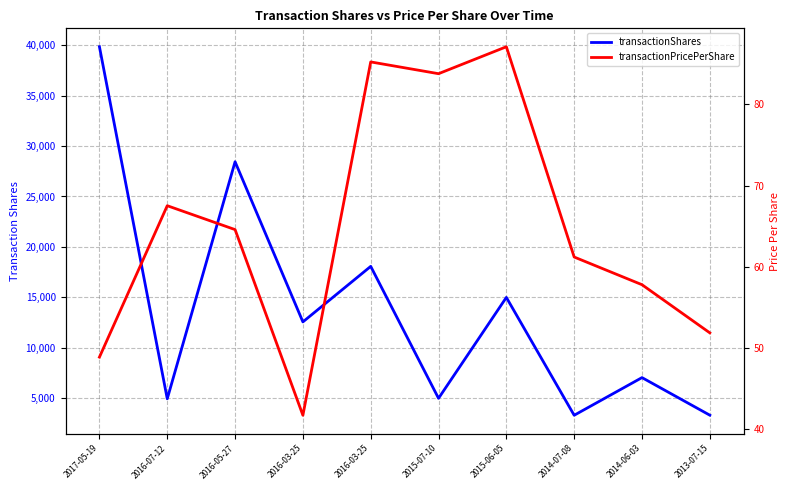

What is the approximate value of transactionShares at 2014-06-03?

7053.0